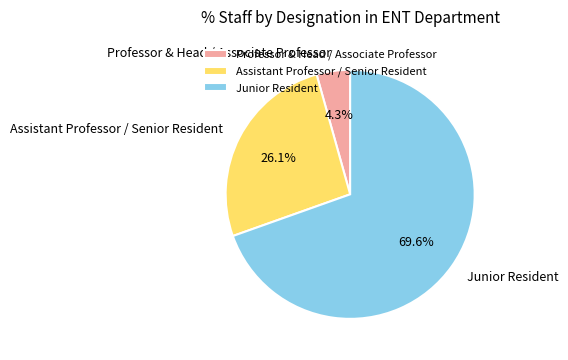

Rank the categories by value from highest to lowest.

Junior Resident, Assistant Professor / Senior Resident, Professor & Head / Associate Professor